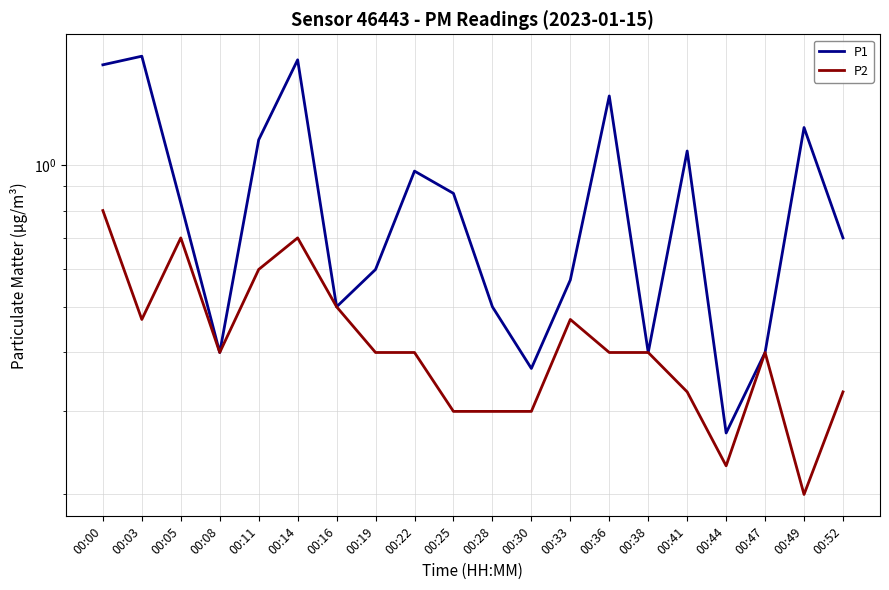

Reading left to right, extract all data points from this chart.

P1: 00:00=1.6	00:03=1.7	00:05=0.8	00:08=0.4	00:11=1.1	00:14=1.7	00:16=0.5	00:19=0.6	00:22=1.0	00:25=0.9	00:28=0.5	00:30=0.4	00:33=0.6	00:36=1.4	00:38=0.4	00:41=1.1	00:44=0.3	00:47=0.4	00:49=1.2	00:52=0.7
P2: 00:00=0.8	00:03=0.5	00:05=0.7	00:08=0.4	00:11=0.6	00:14=0.7	00:16=0.5	00:19=0.4	00:22=0.4	00:25=0.3	00:28=0.3	00:30=0.3	00:33=0.5	00:36=0.4	00:38=0.4	00:41=0.3	00:44=0.2	00:47=0.4	00:49=0.2	00:52=0.3